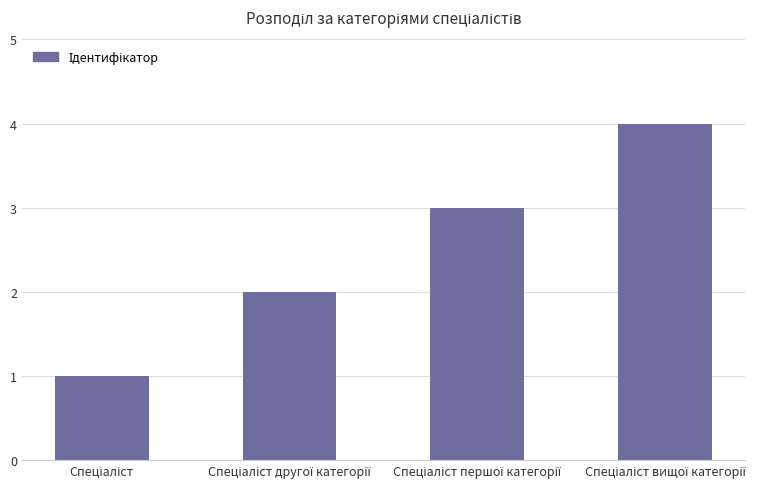

What is the sum of all values?

10